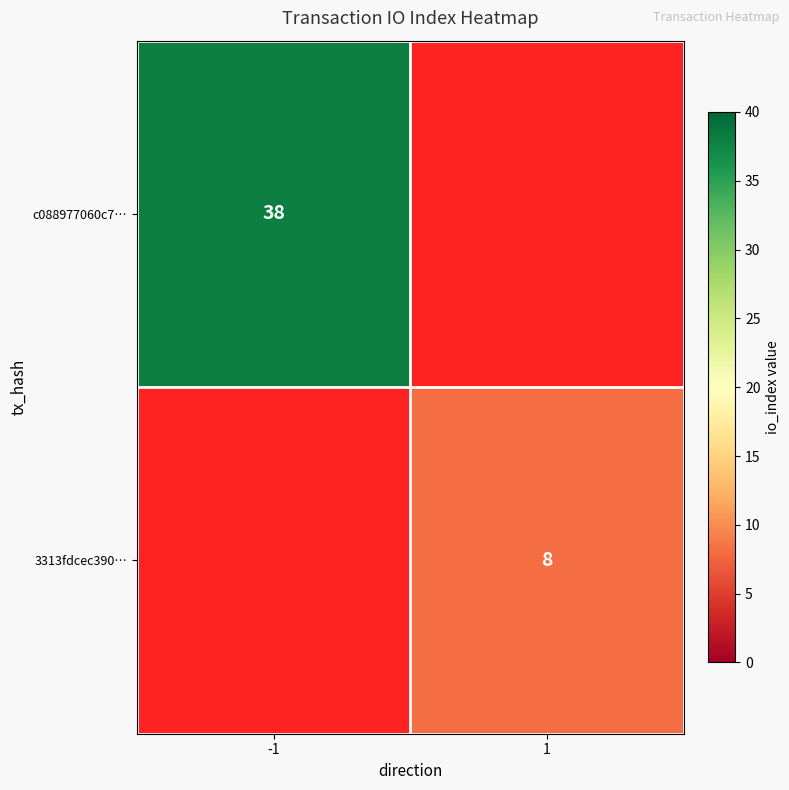

The value of 3313fdcec390… at 1 is 8. True or false?

True